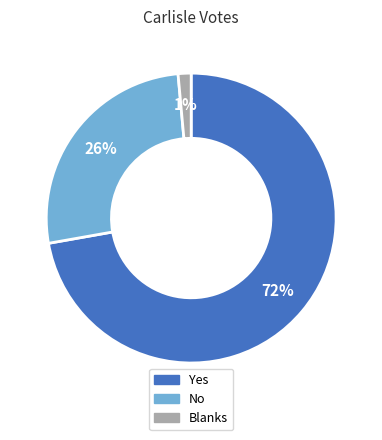

The Yes slice represents 72% of the pie. True or false?

True